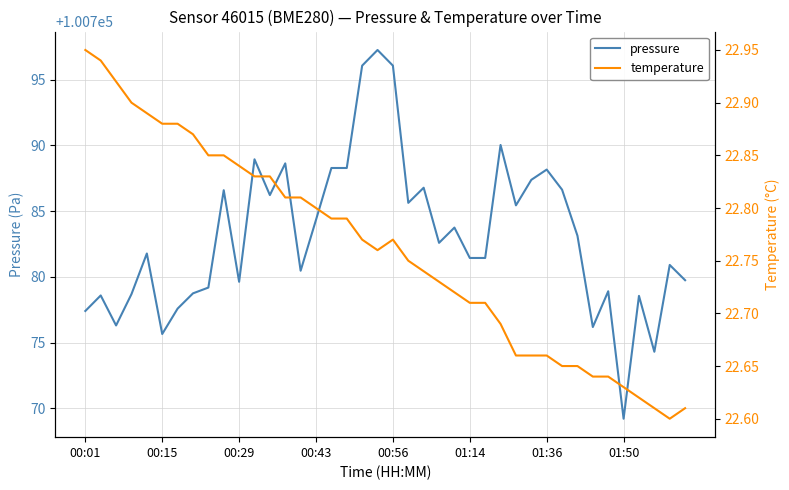

How many values in the pressure series exceed 100782?

20